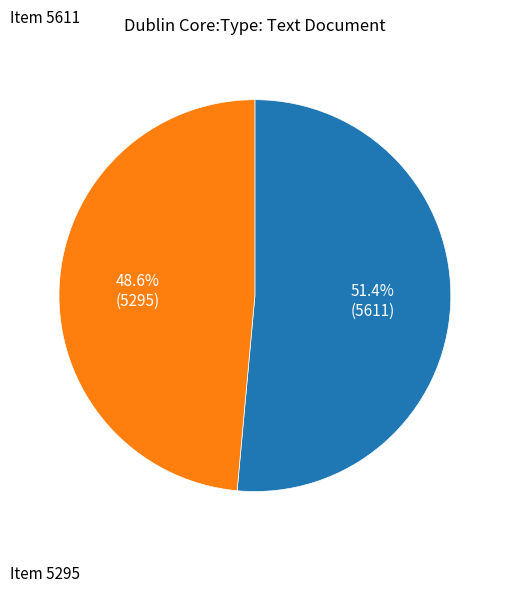

How many segments does this pie chart have?

2